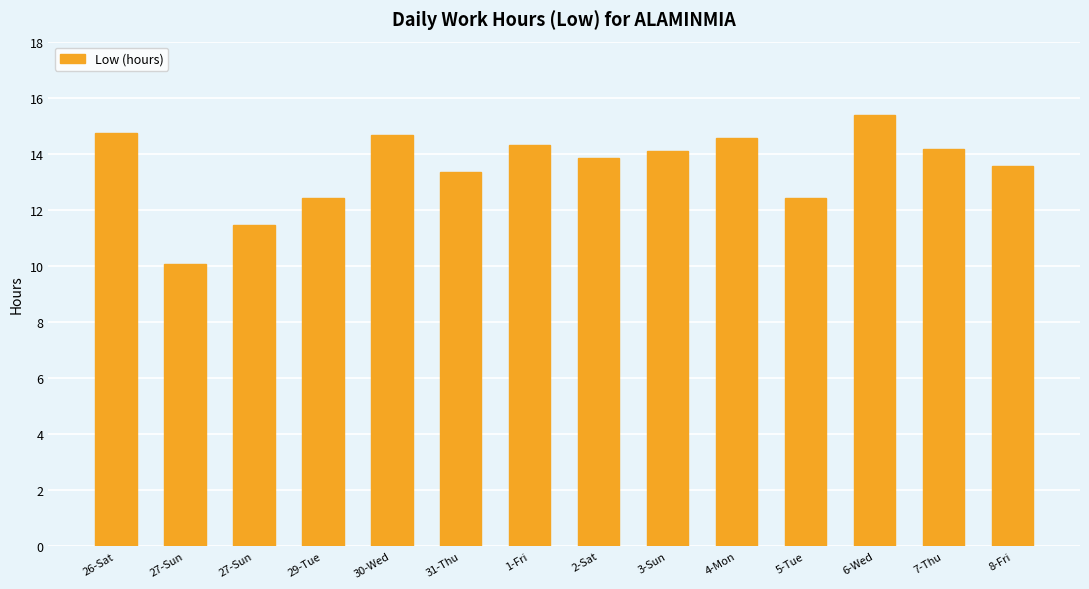

What is the value of the 10th bar from the left?

14.6